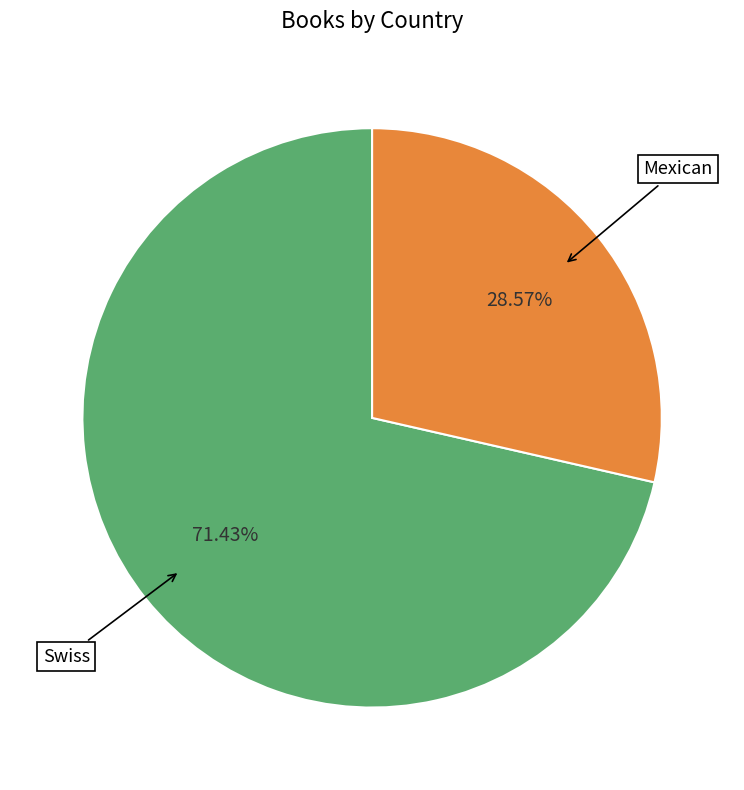

Is there a majority slice in this chart?

Yes